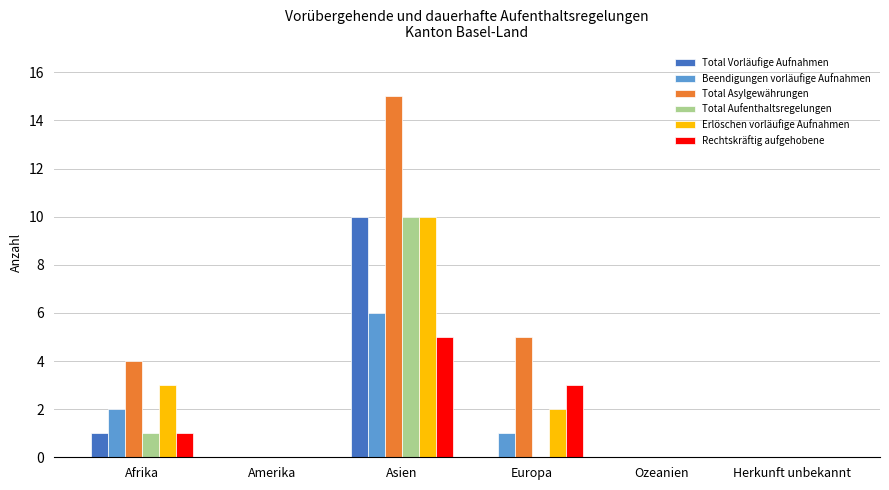

What is the spread (max minus min) of values at Europa?

5